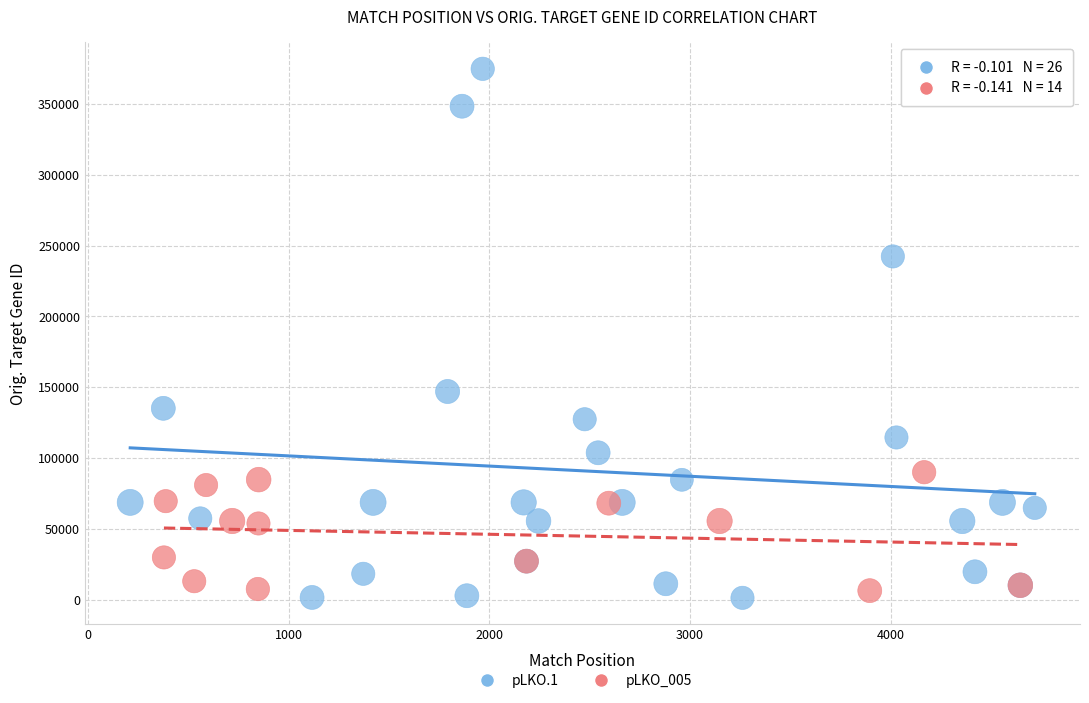

Which series contains the highest Y value?

pLKO.1